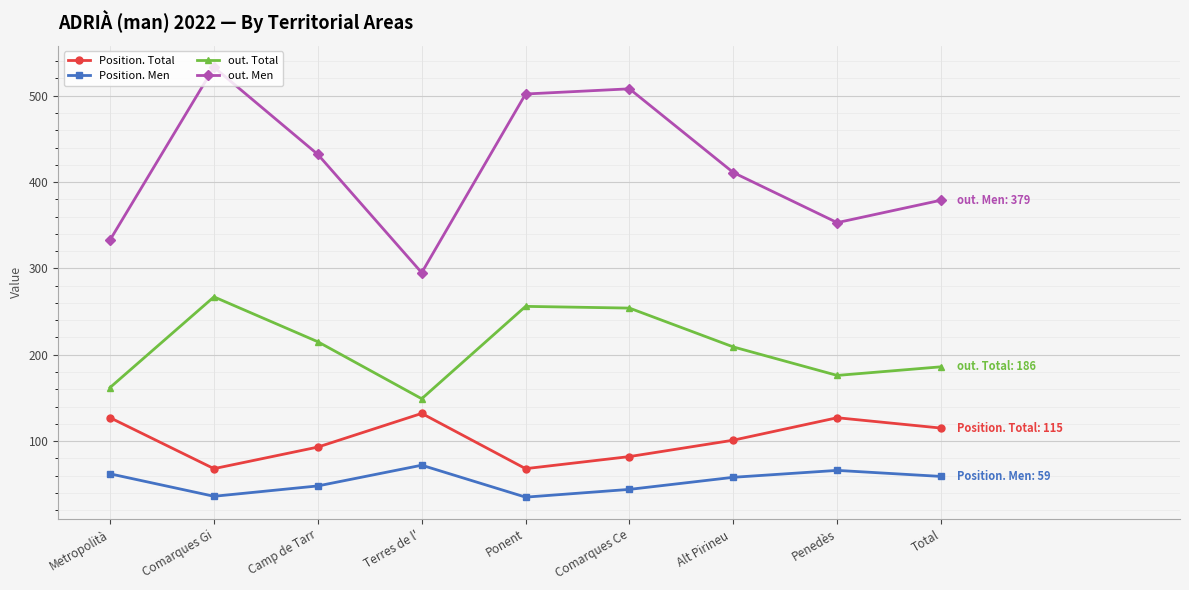

What is the total value across all series at Alt Pirineu ?

779